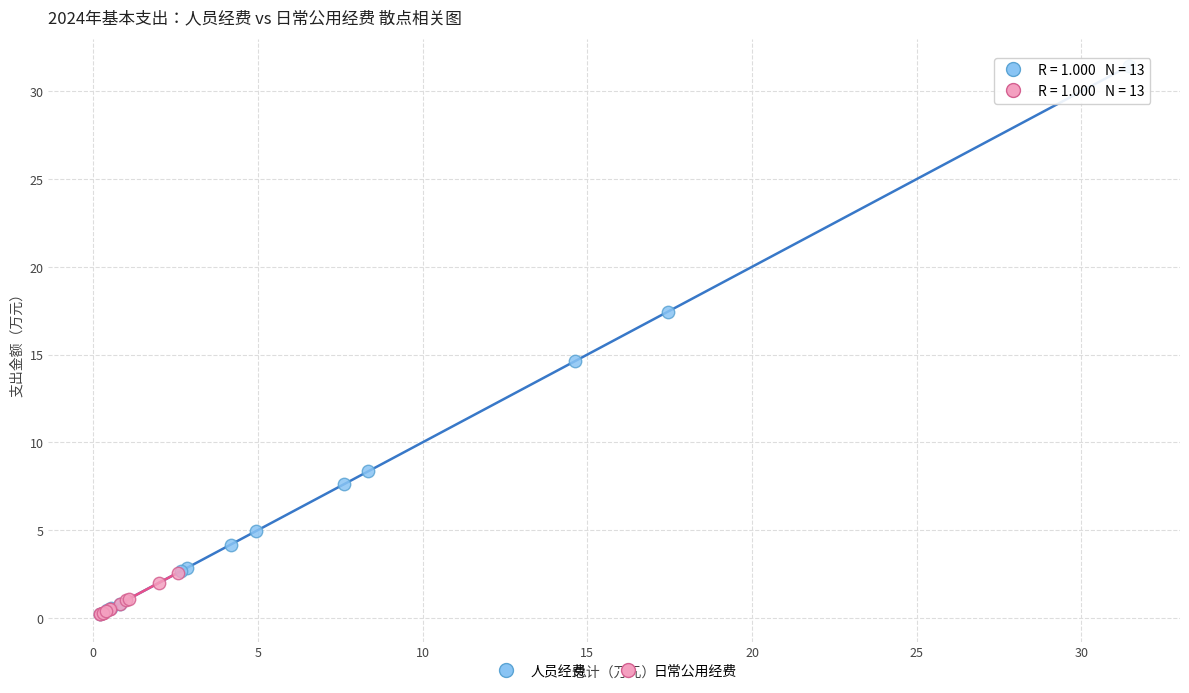

Which series has the largest Y range (max minus min)?

人员经费